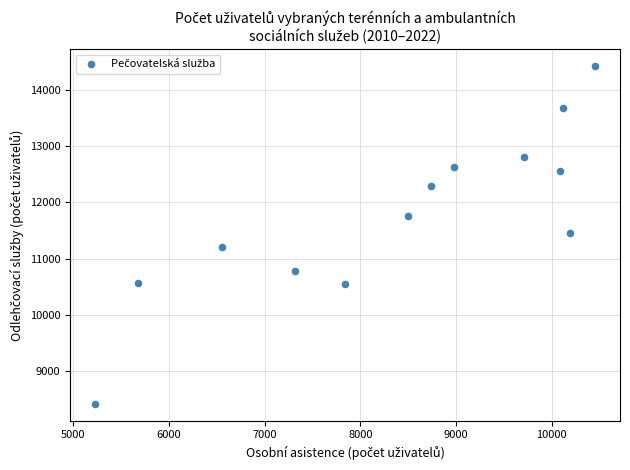

What is the range of Y values (max minus min)?

6006